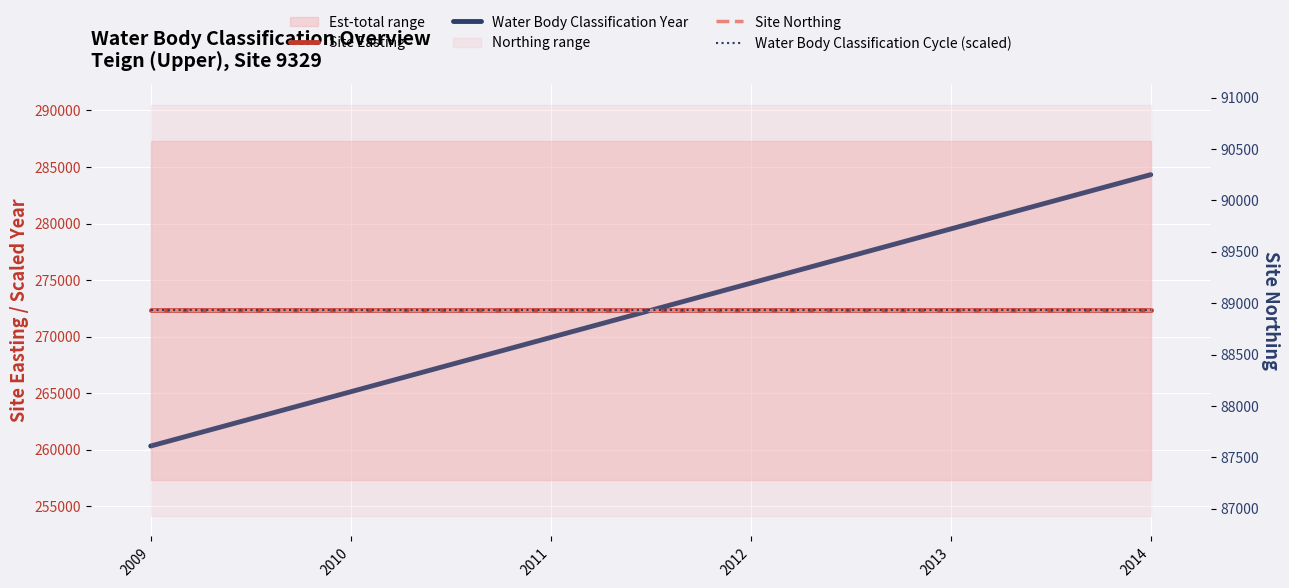

What value does the Water Body Classification Year series have at 2014, to the nearest 100?

284300